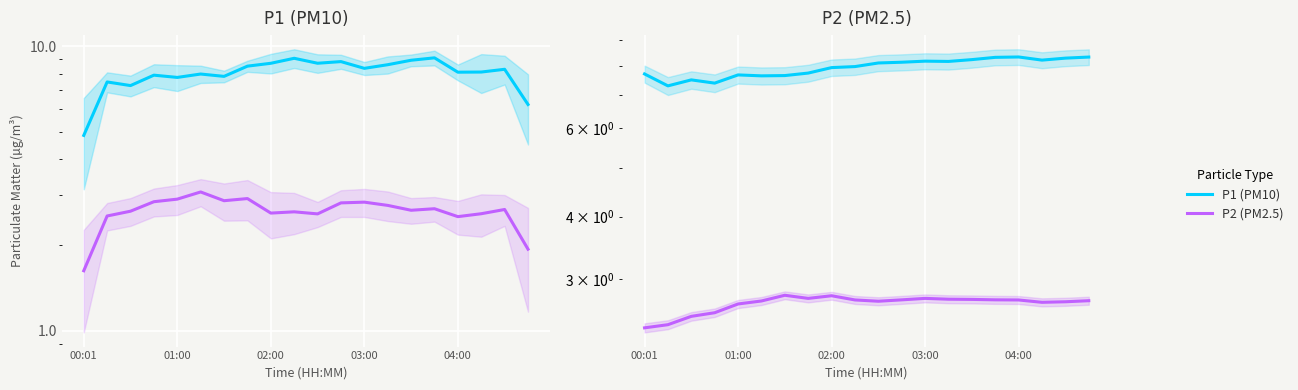

The value of P1 at 11 is 2.3. True or false?

False